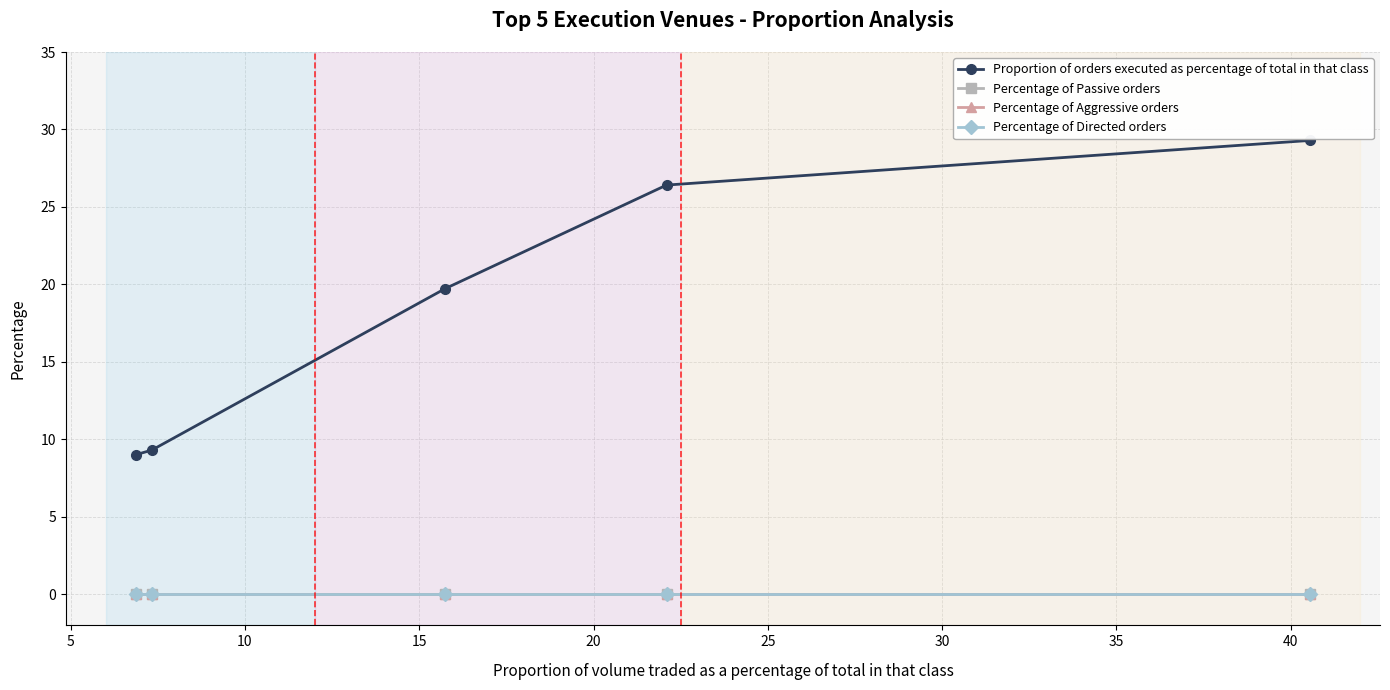

What is the spread (max minus min) of values at 20?

9.0